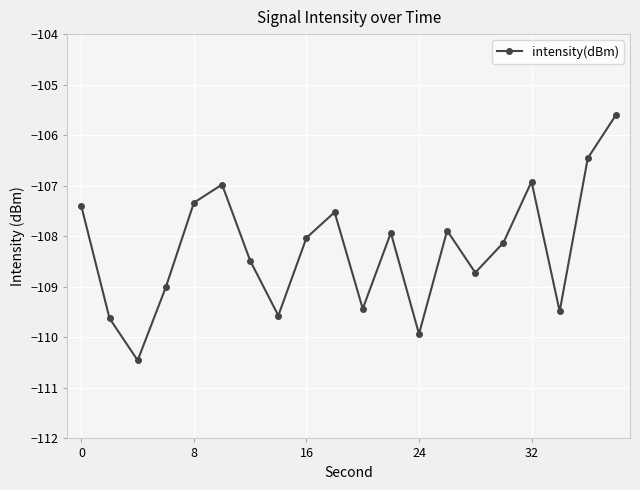

What is the smallest value displayed?

-110.5